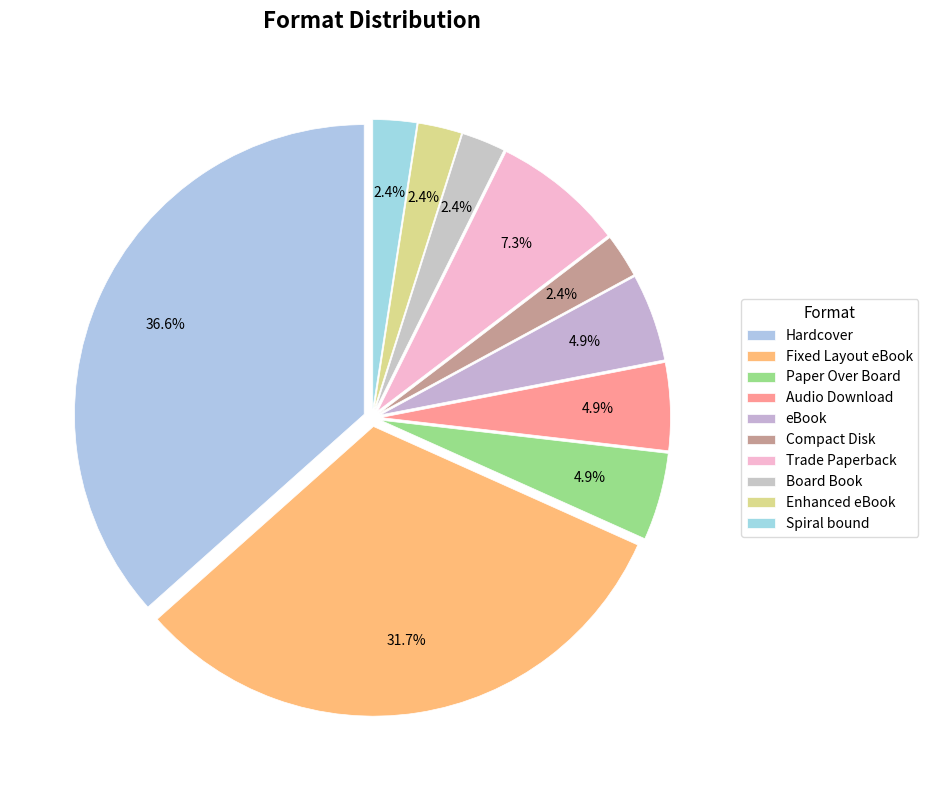

Rank the categories by value from highest to lowest.

Hardcover, Fixed Layout eBook, Trade Paperback, Paper Over Board, Audio Download, eBook, Compact Disk, Board Book, Enhanced eBook, Spiral bound